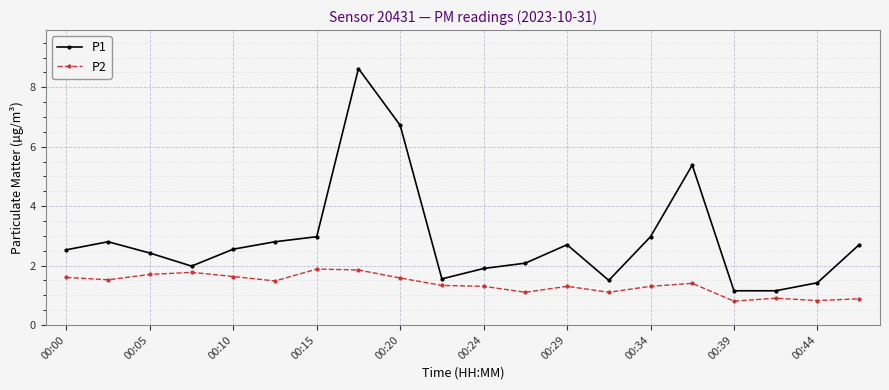

What is the value of the P1 point at the 2nd from the left?

2.8